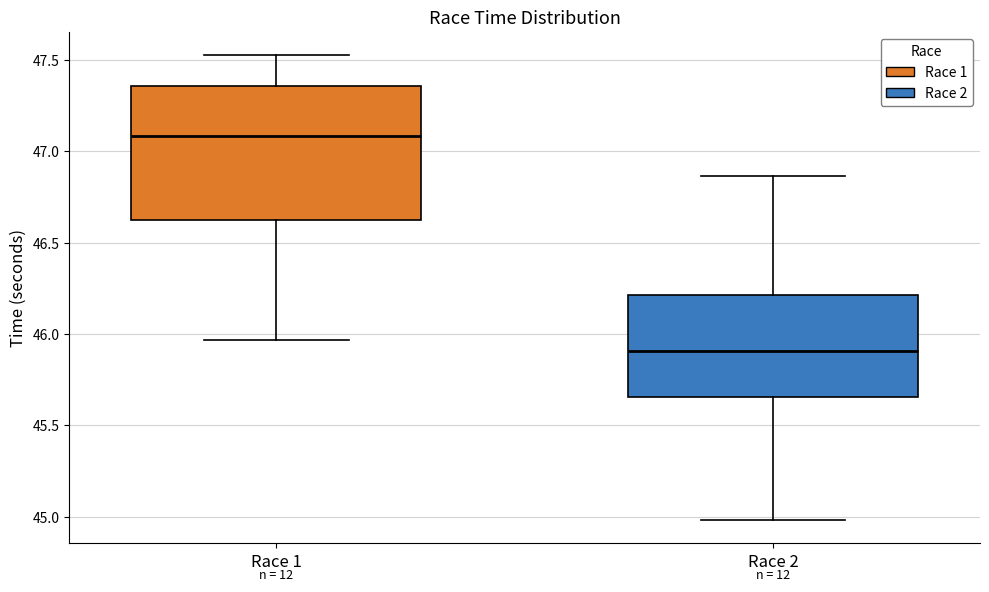

Reading left to right, read every box against the y-axis: the position of its median line, the range the box covers, and the ends of its whiskers. The values are not printed on the chart, so give them approximately, as read against the axis.

Race 1: median 47.10, box 46.60 to 47.35, whiskers 45.95 to 47.55
Race 2: median 45.90, box 45.65 to 46.20, whiskers 45.00 to 46.85